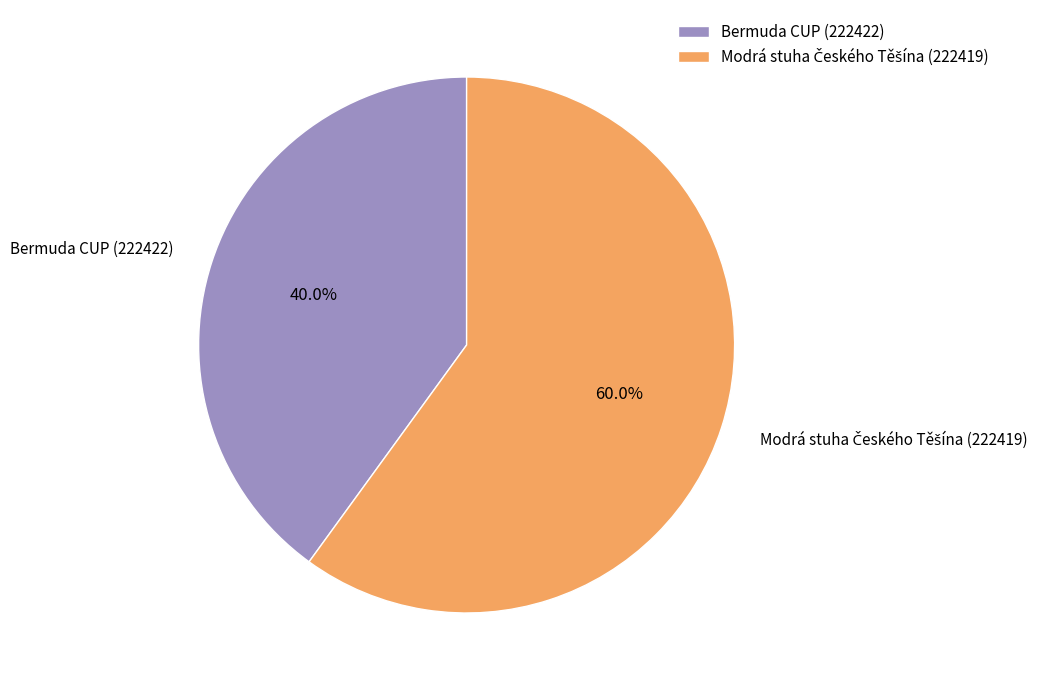

Which slice is the smallest?

Bermuda CUP (222422)